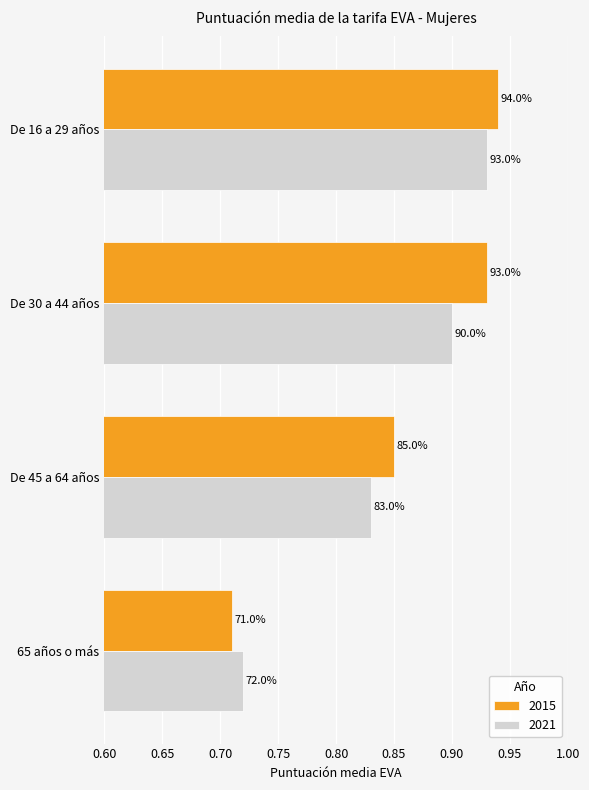

What is the label of the 1st bar from the left?

De 16 a 29 años